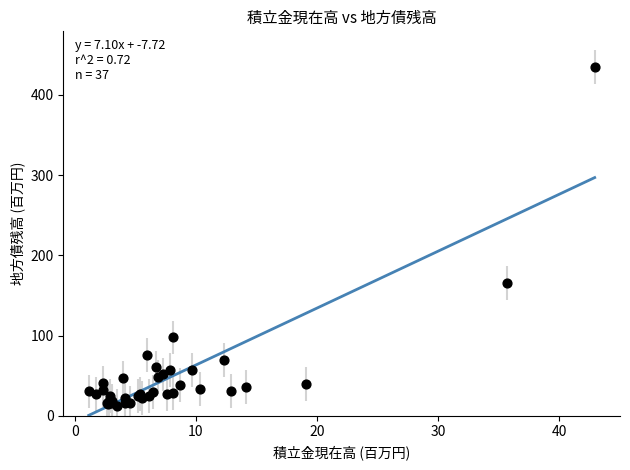

What Y value in the scatter plot is closest to 223?

165.5